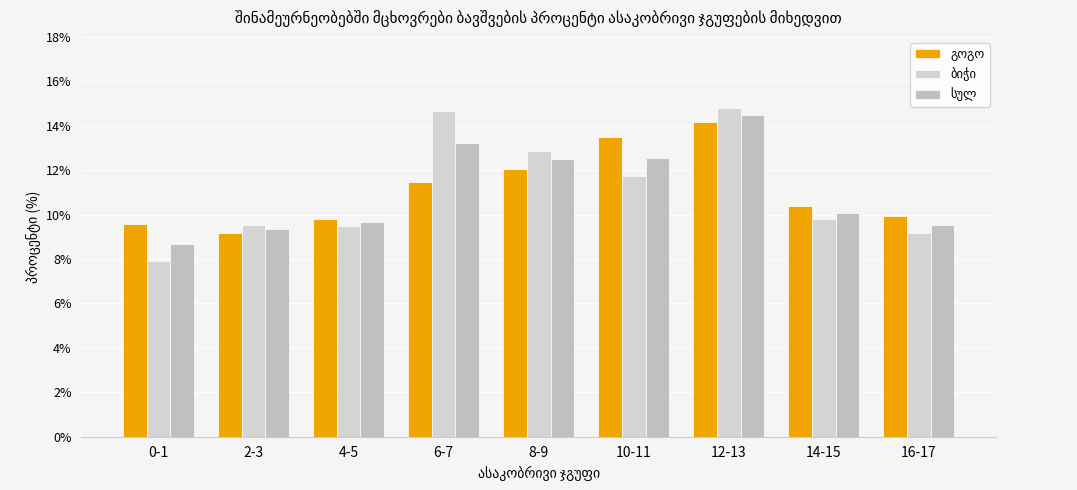

How many series are shown in this chart?

3